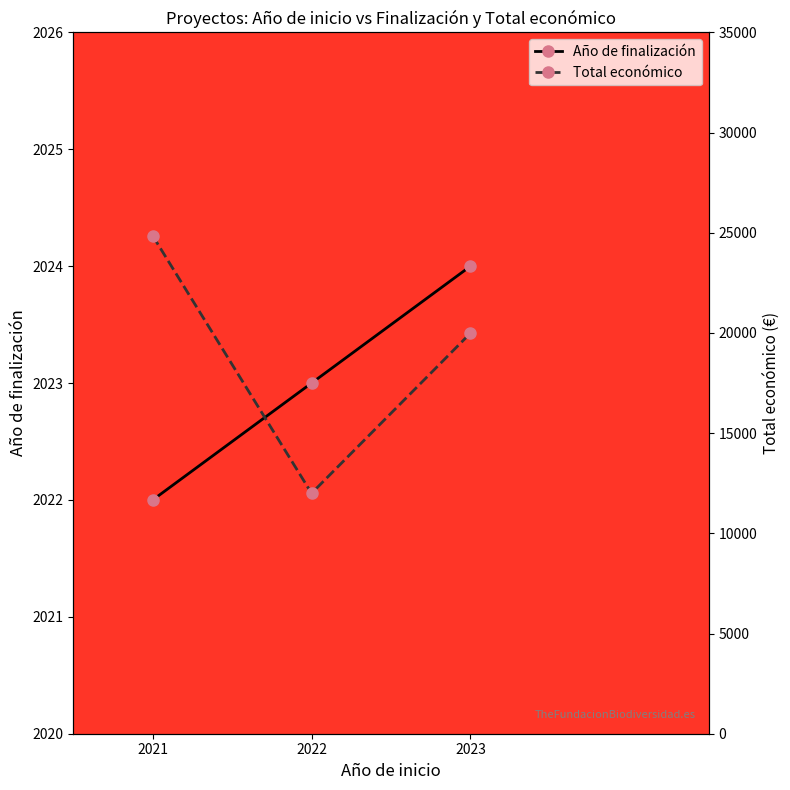

What are all the series names shown in the legend?

Año de finalización, Total económico